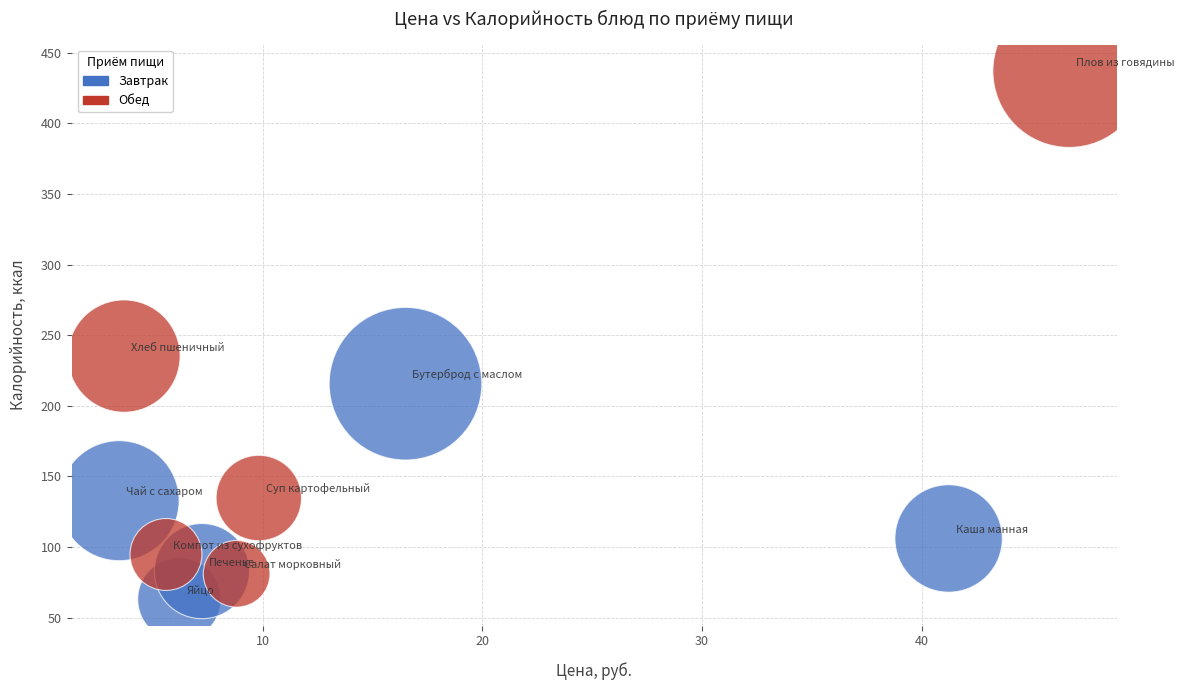

Which series has the largest Y range (max minus min)?

Обед